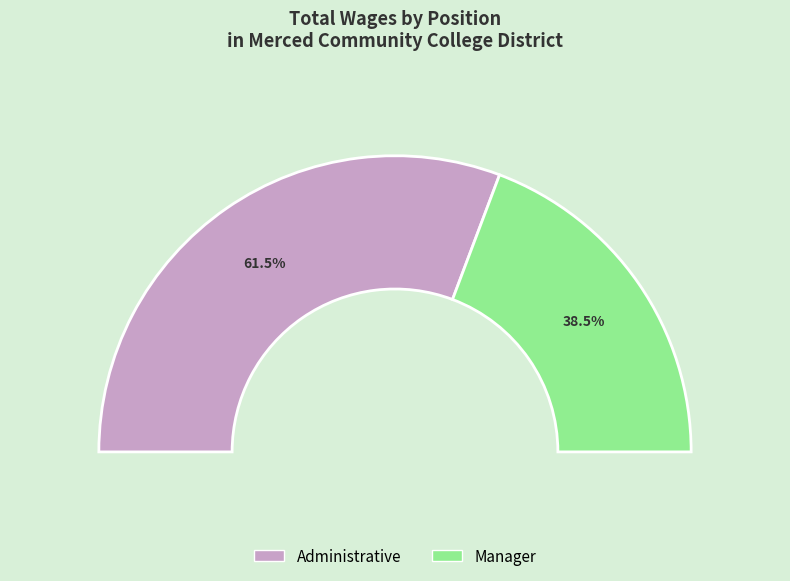

What is the largest slice in the pie chart?

Administrative